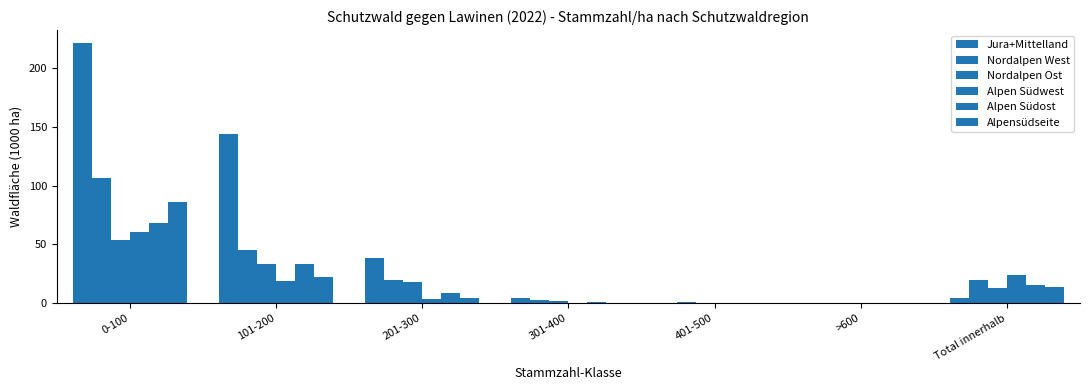

How many values in the Nordalpen West series exceed 19?

4